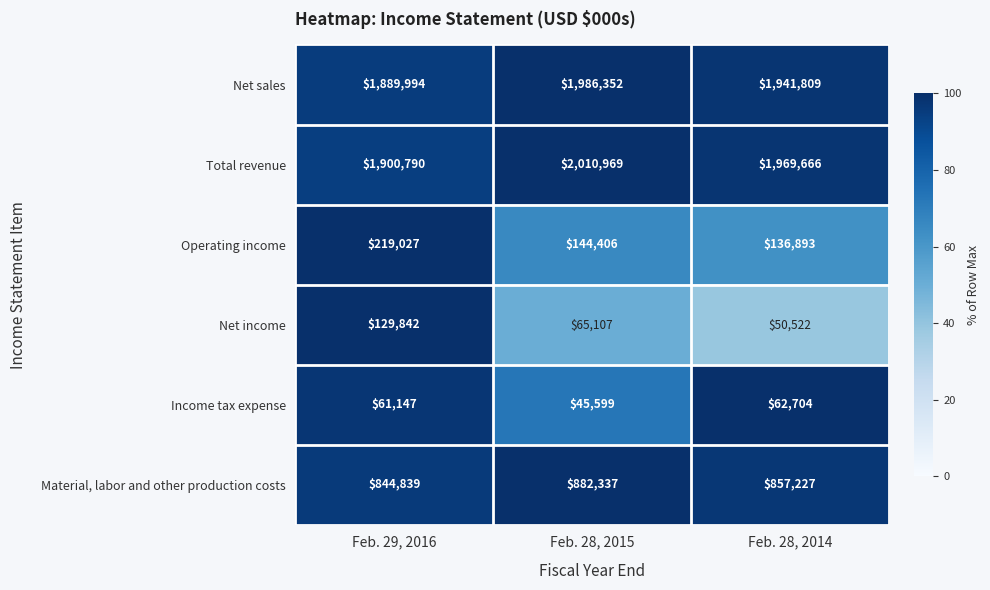

How many series are shown in this chart?

6